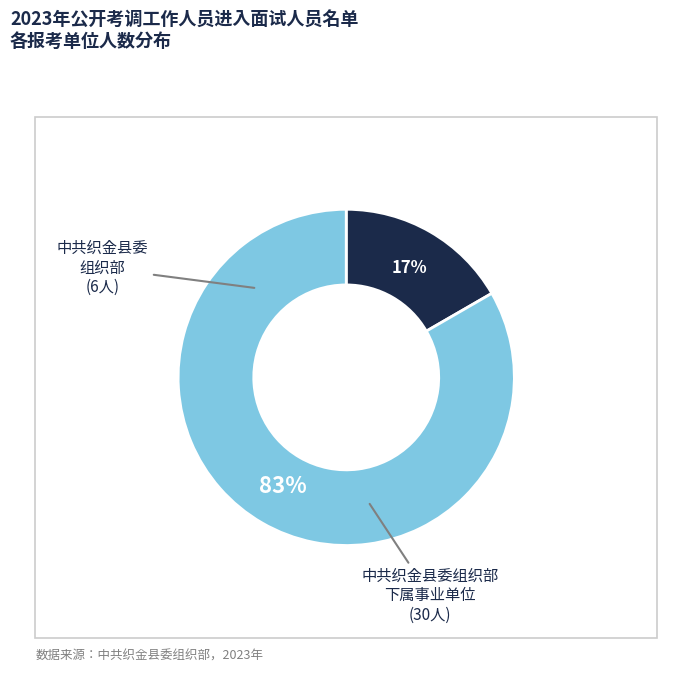

Does any single category account for the majority?

Yes